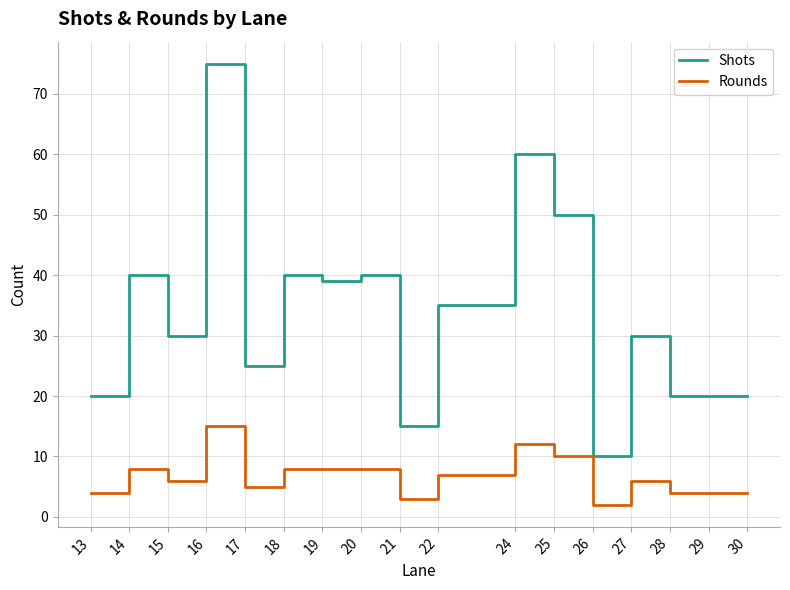

True or false: Shots and Rounds intersect in this chart.

False